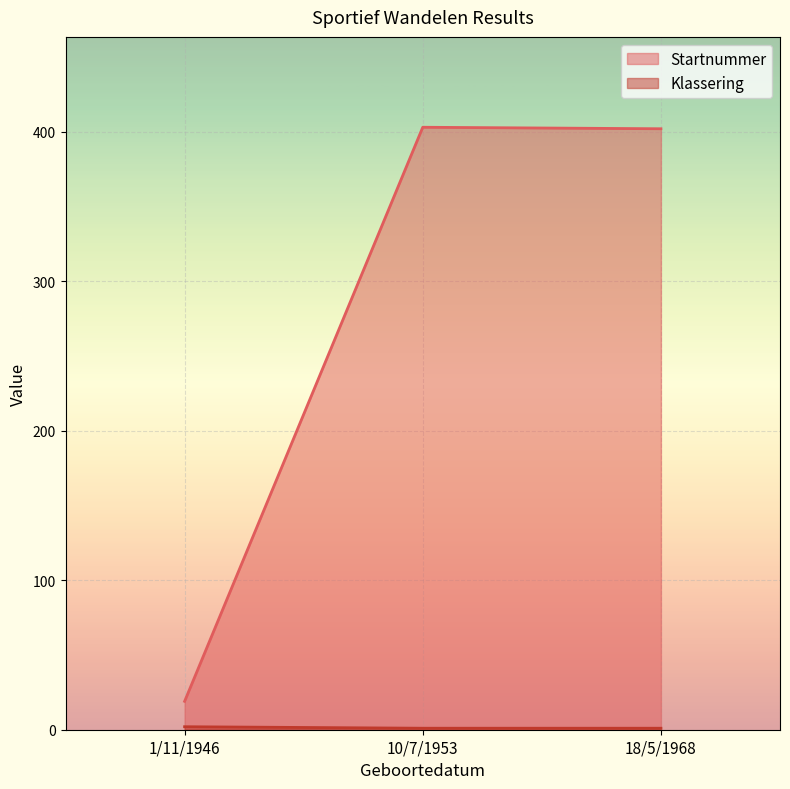

True or false: Klassering has a value of 3 at 1/11/1946.

False